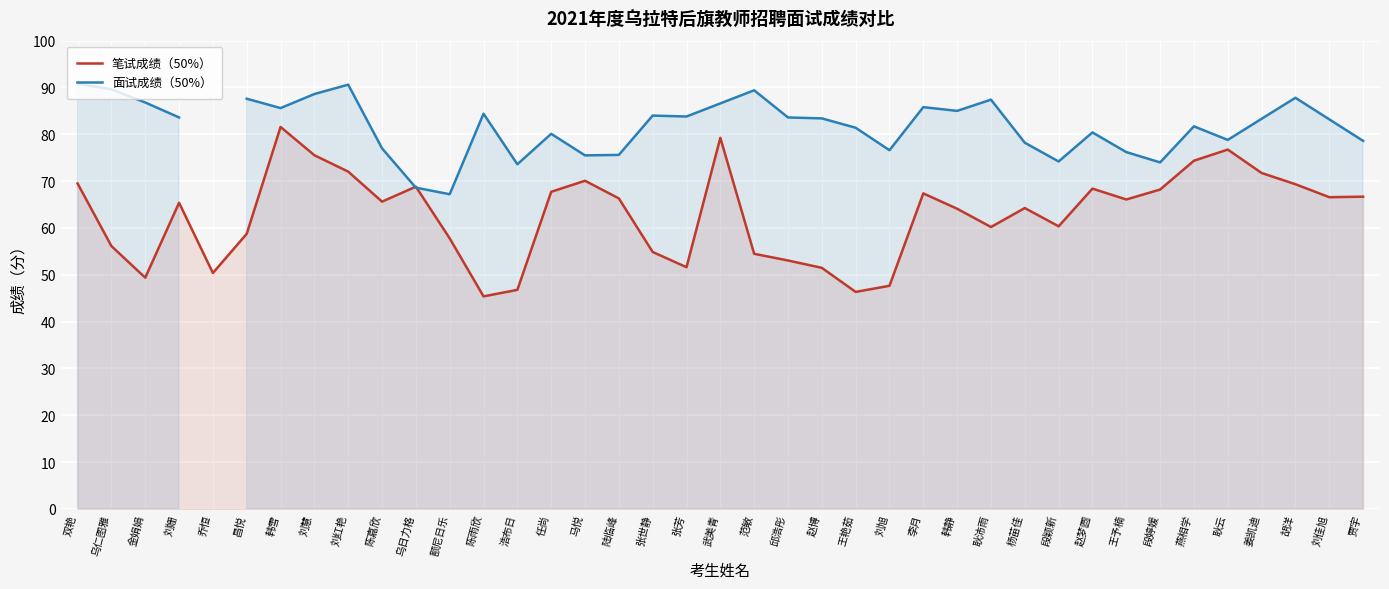

What is the difference between the highest and lowest values at 刘慧?

13.1